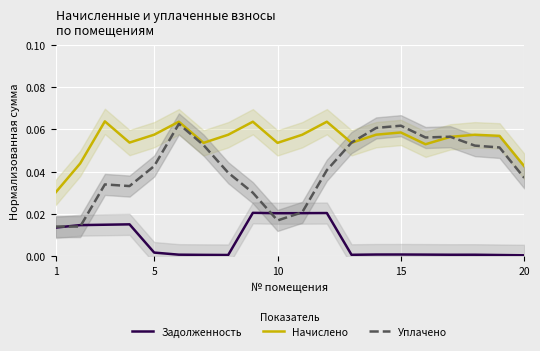

Reading right to left, extract all data points from this chart.

Задолженность: 0.0	0.0	0.0	0.0	0.0	0.0	0.0	0.0	0.0	0.0	0.0	0.0	0.0	0.0	0.0	0.0	0.0	0.0	0.0	0.0
Начислено: 0.0	0.1	0.1	0.1	0.1	0.1	0.1	0.1	0.1	0.1	0.1	0.1	0.1	0.1	0.1	0.1	0.1	0.1	0.0	0.0
Уплачено: 0.0	0.1	0.1	0.1	0.1	0.1	0.1	0.1	0.0	0.0	0.0	0.0	0.0	0.1	0.1	0.0	0.0	0.0	0.0	0.0